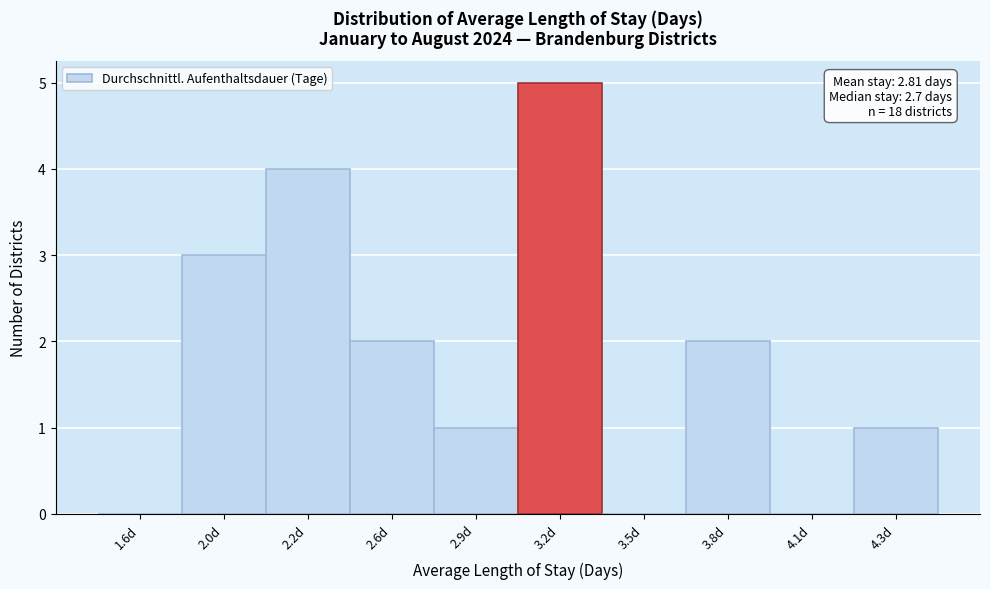

Reading right to left, extract all data points from this chart.

4.3d=1	4.1d=0	3.8d=2	3.5d=0	3.2d=5	2.9d=1	2.6d=2	2.2d=4	2.0d=3	1.6d=0